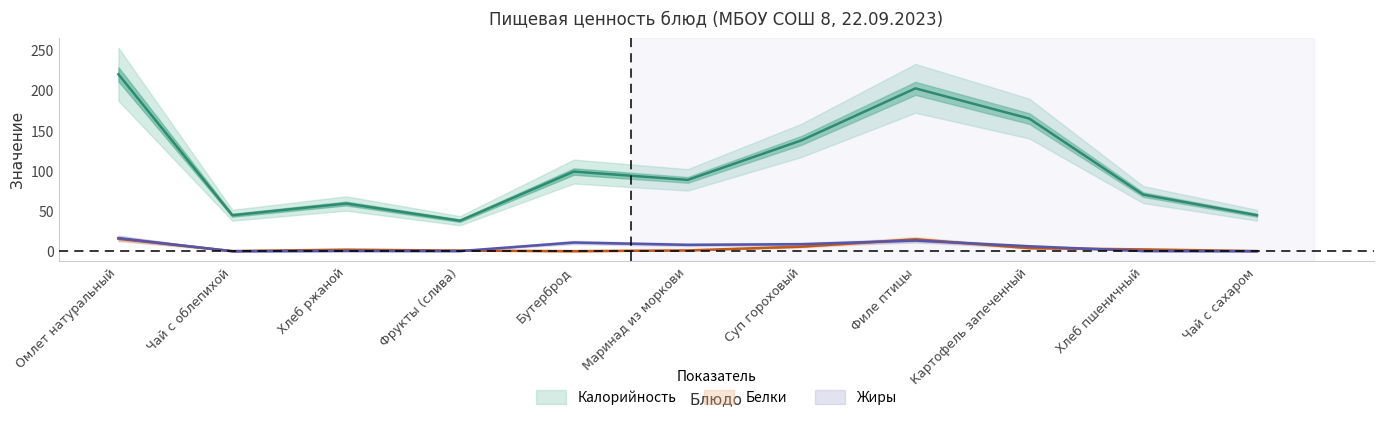

True or false: Белки has a value of 0.2 at Чай с сахаром.

True